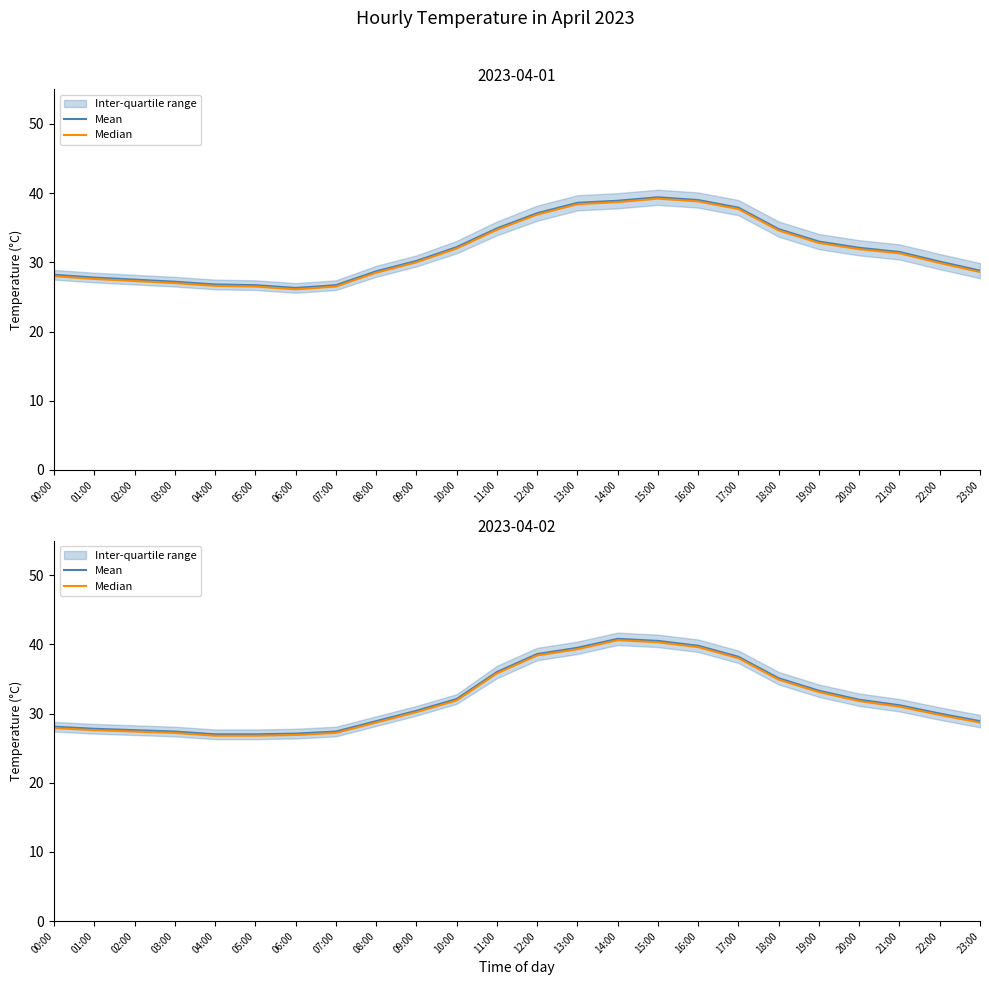

Where is the first local maximum for Median?

14:00